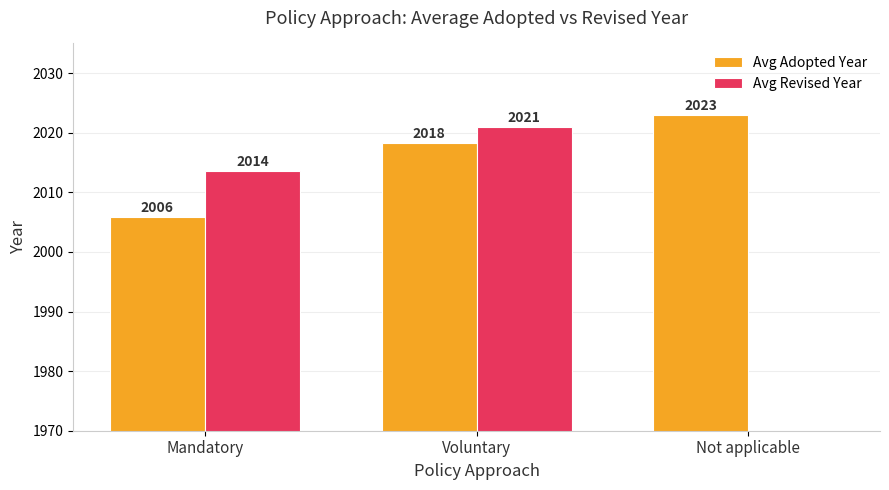

Is it true that Avg Revised Year equals 0.0 at Not applicable?

True